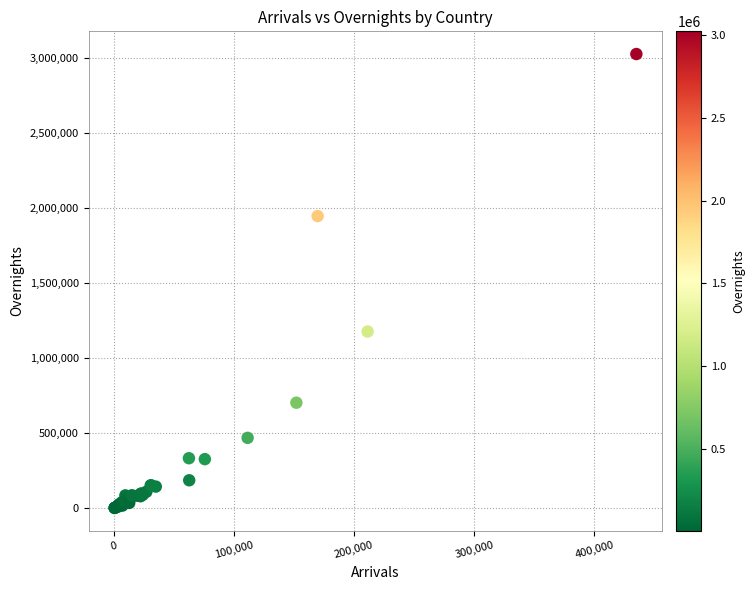

What Y value in the scatter plot is closest to 1513859?

1177370